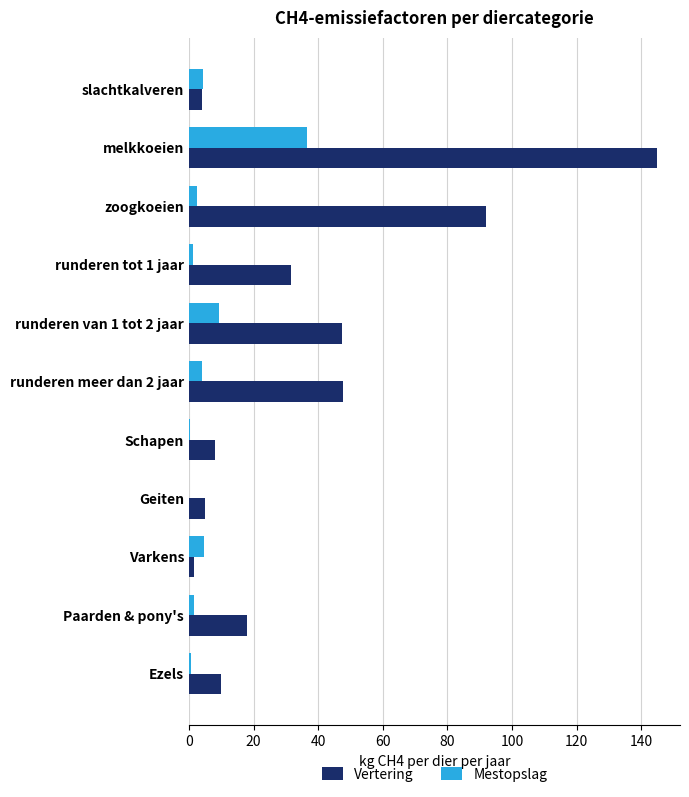

The value of Vertering at runderen tot 1 jaar is 31.5. True or false?

True